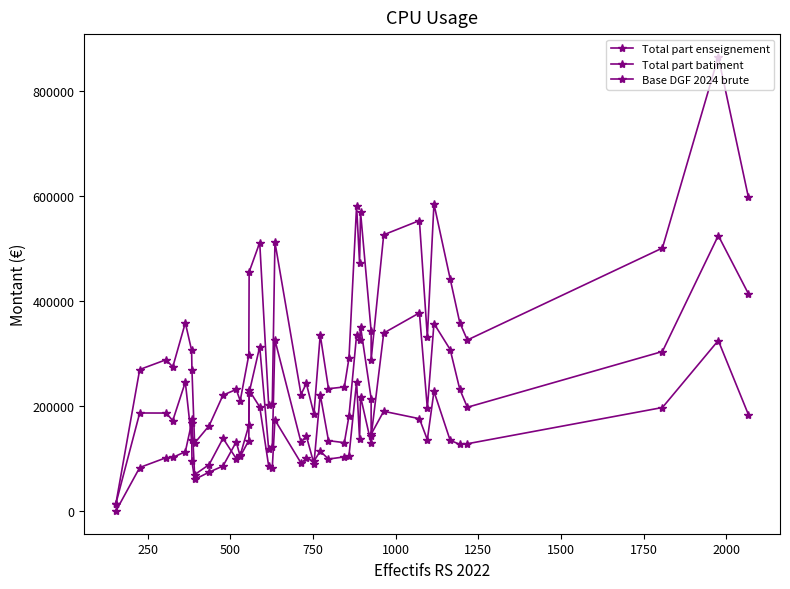

How many intersections are there between Total part batiment and Total part enseignement?

10